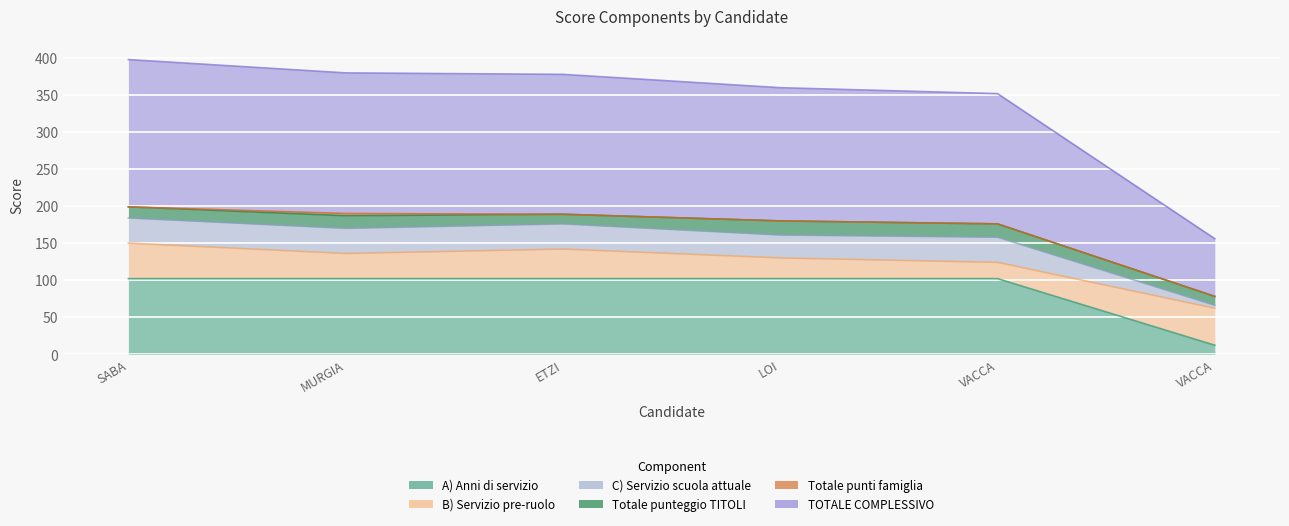

What is the average value of the A) Anni di servizio series?

87